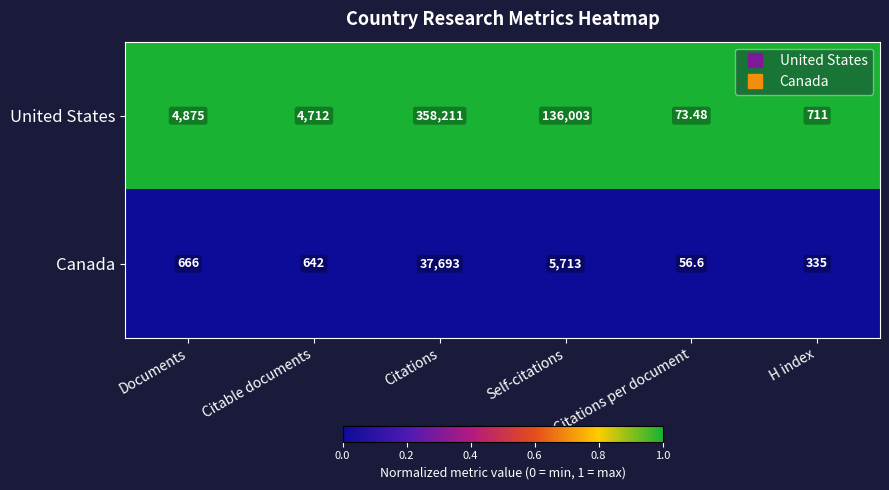

List the series in order of their peak value, highest first.

United States, Canada